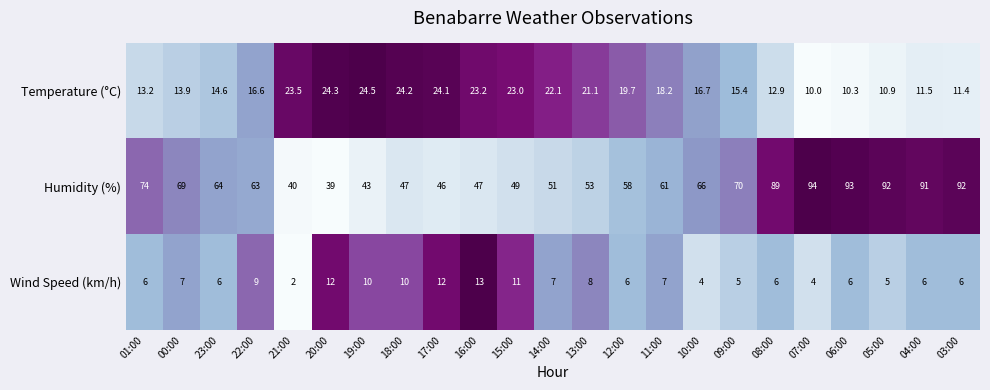

Is it true that Temperature (°C) equals 7.6 at 09:00?

False